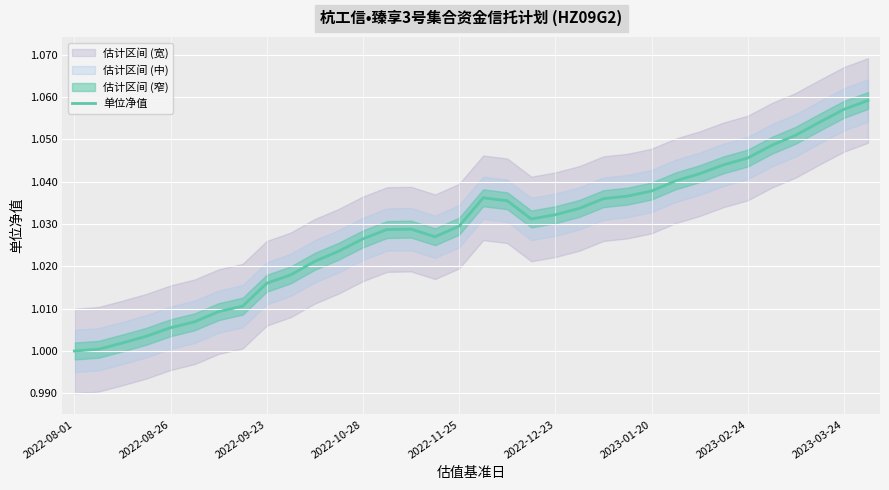

How many interior local peaks (higher than both neighbors) does the data have?

2